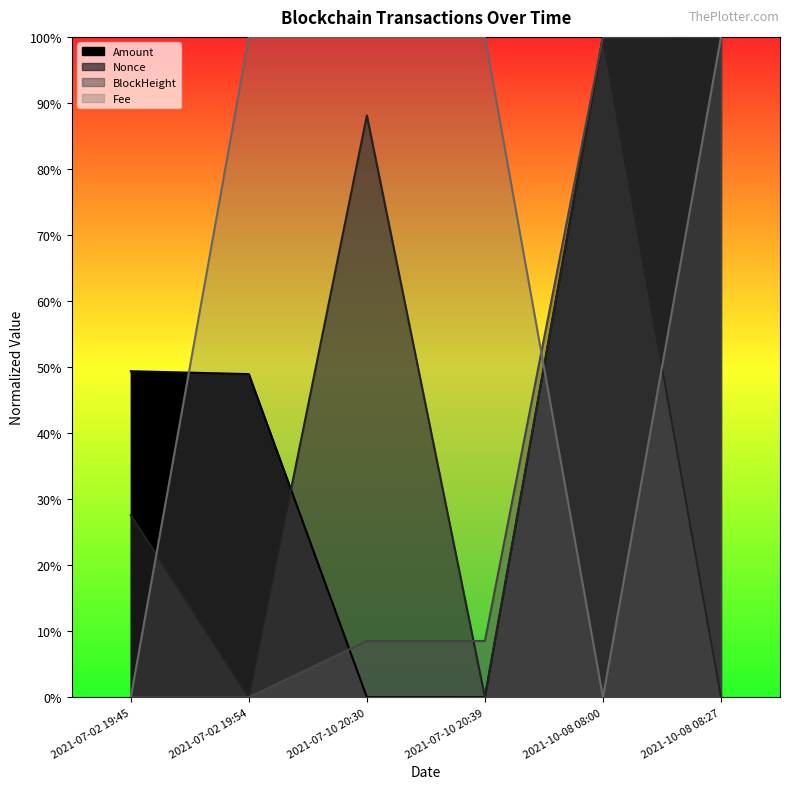

Is the value of Fee at 2021-07-10 20:30 greater than the value of BlockHeight at 2021-10-08 08:27?

No